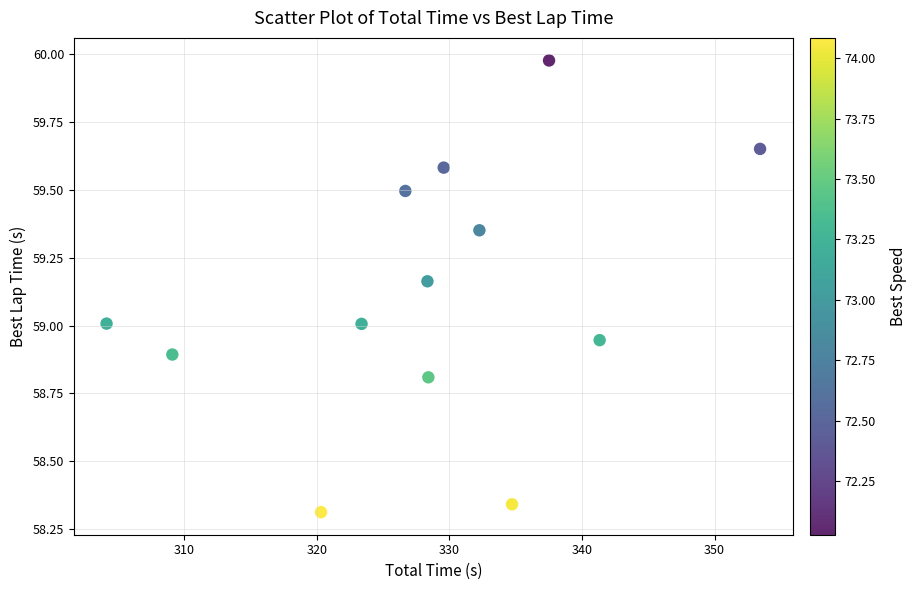

What is the range of Y values (max minus min)?

1.7